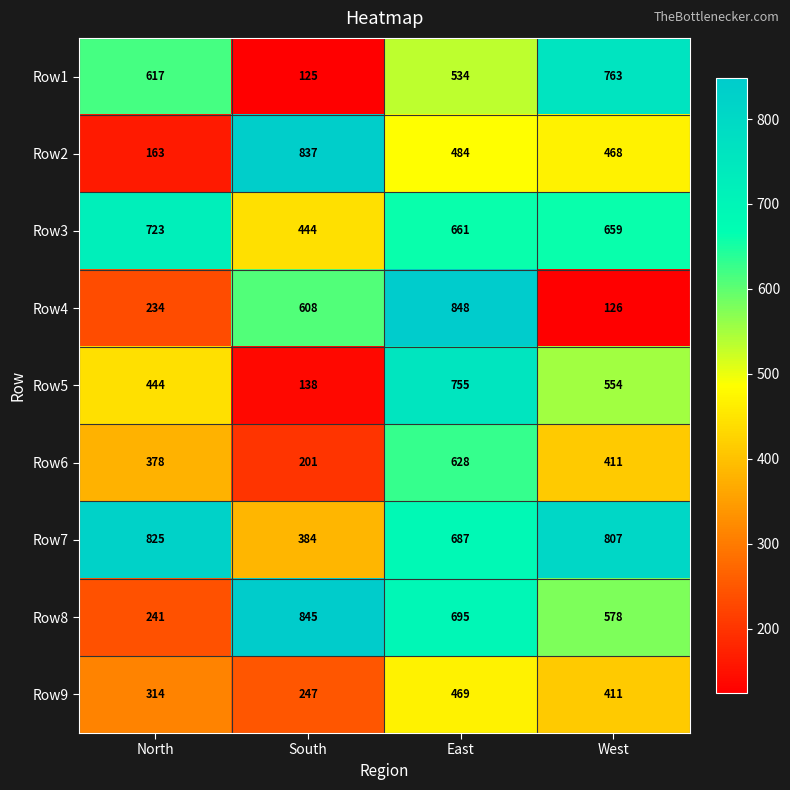

Rank the series at East from lowest to highest value.

Row9, Row2, Row1, Row6, Row3, Row7, Row8, Row5, Row4